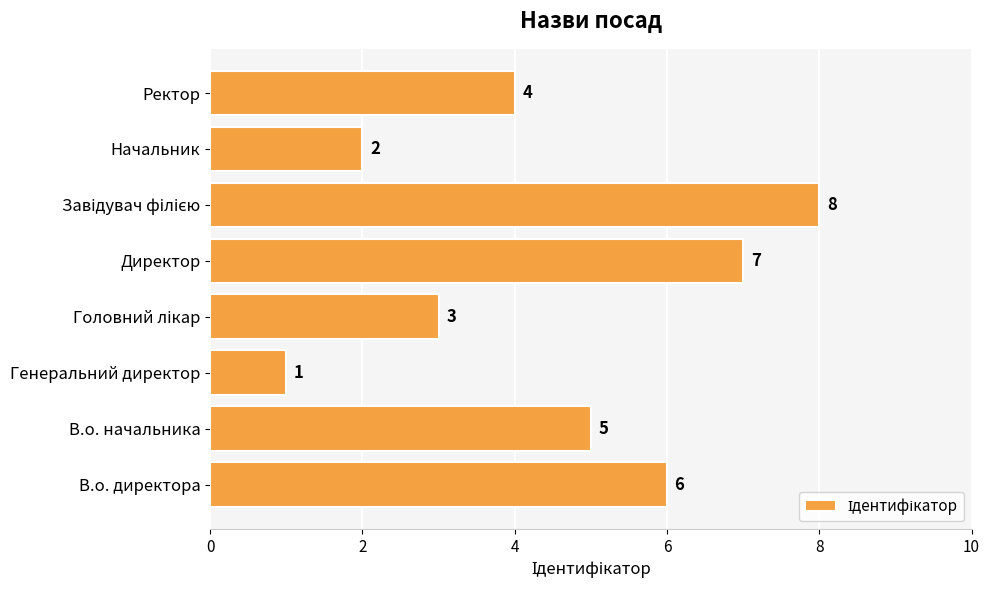

What is the difference between the second highest and second lowest values?

5